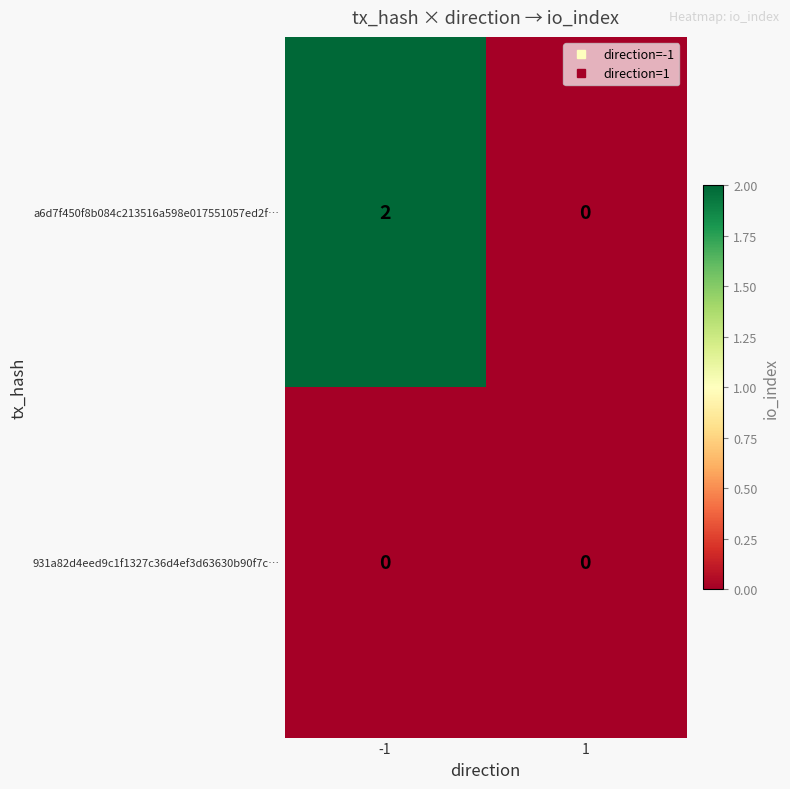

List the series in order of their peak value, lowest first.

931a82d4eed9c1f1327c36d4ef3d63630b90f7c…, a6d7f450f8b084c213516a598e017551057ed2f…